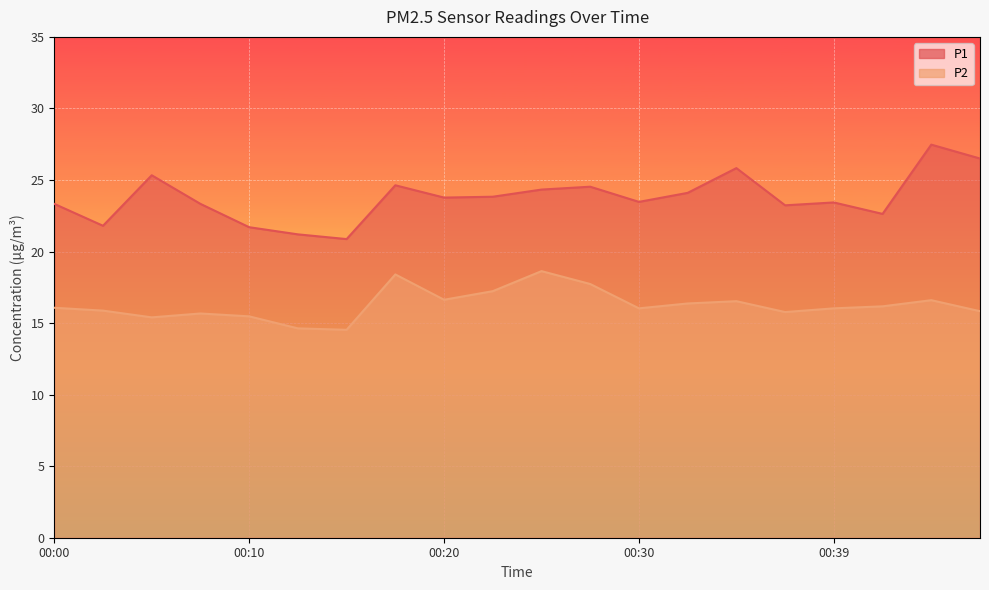

Which series changed the most between 00:00 and 00:32?

P1